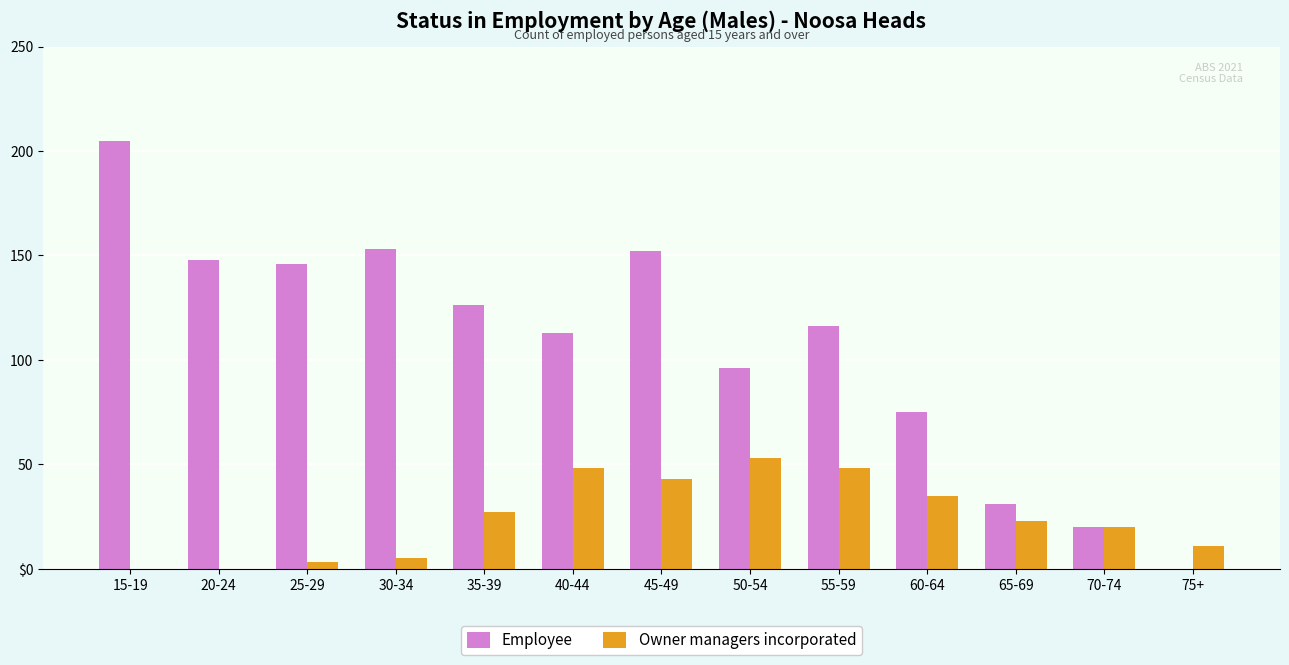

What are all the series names shown in the legend?

Employee, Owner managers incorporated